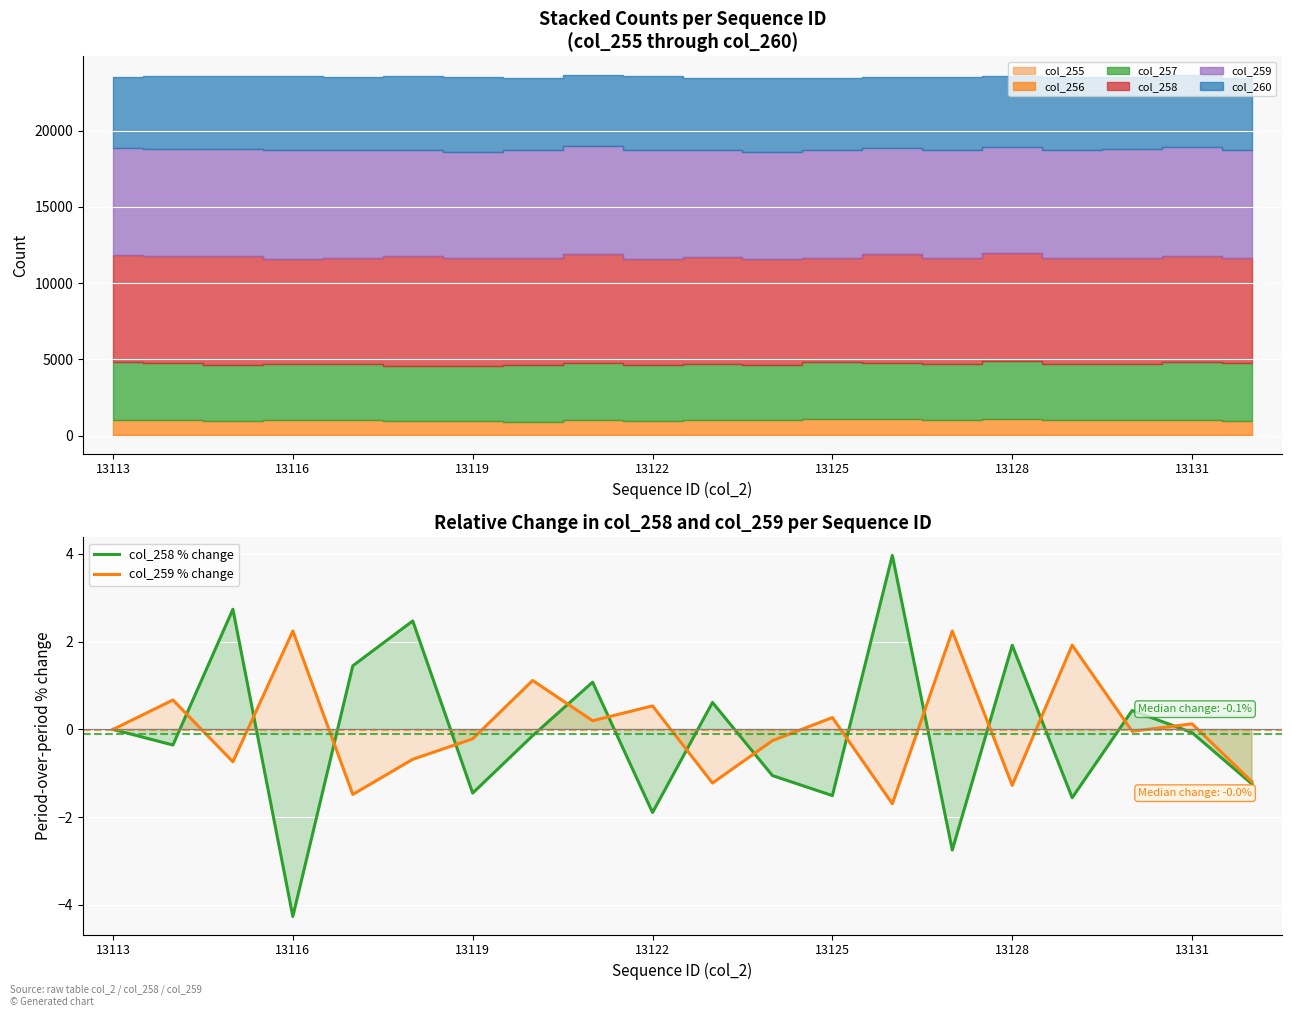

What is the smallest value displayed?

-4.3